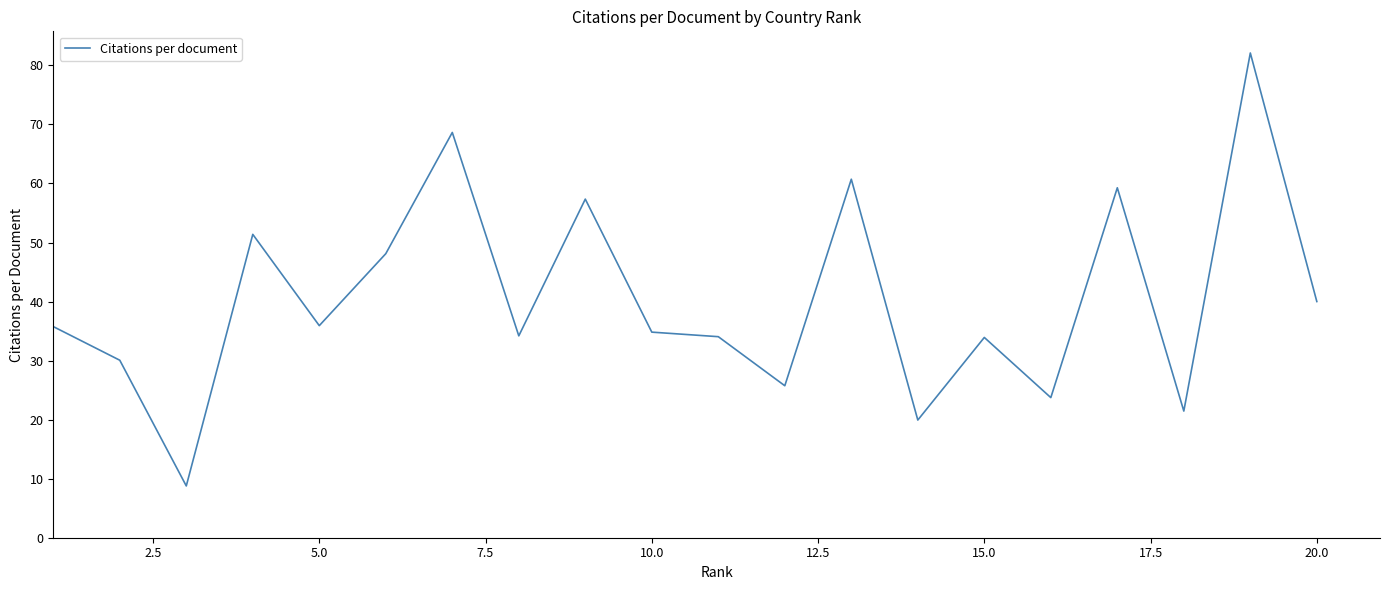

What is the greatest value displayed?

82.1